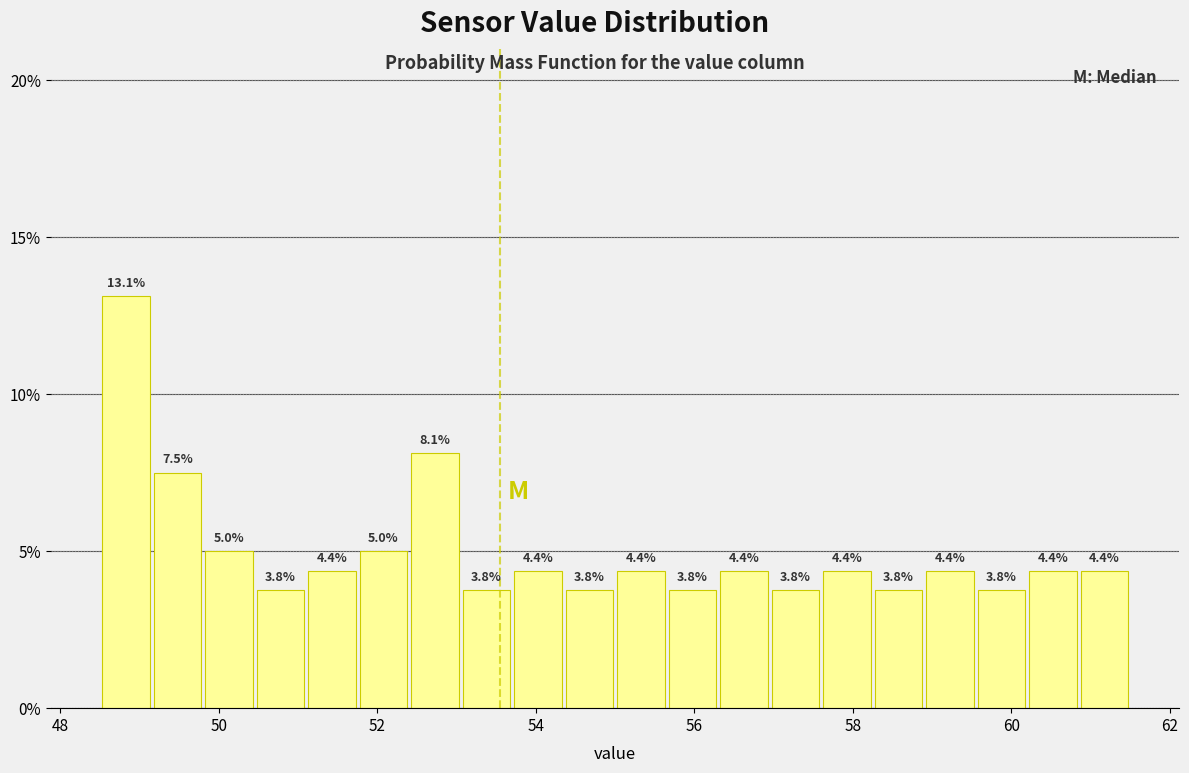

Read against the x-axis, roughly where is the centre of the tallest bar?

48.8